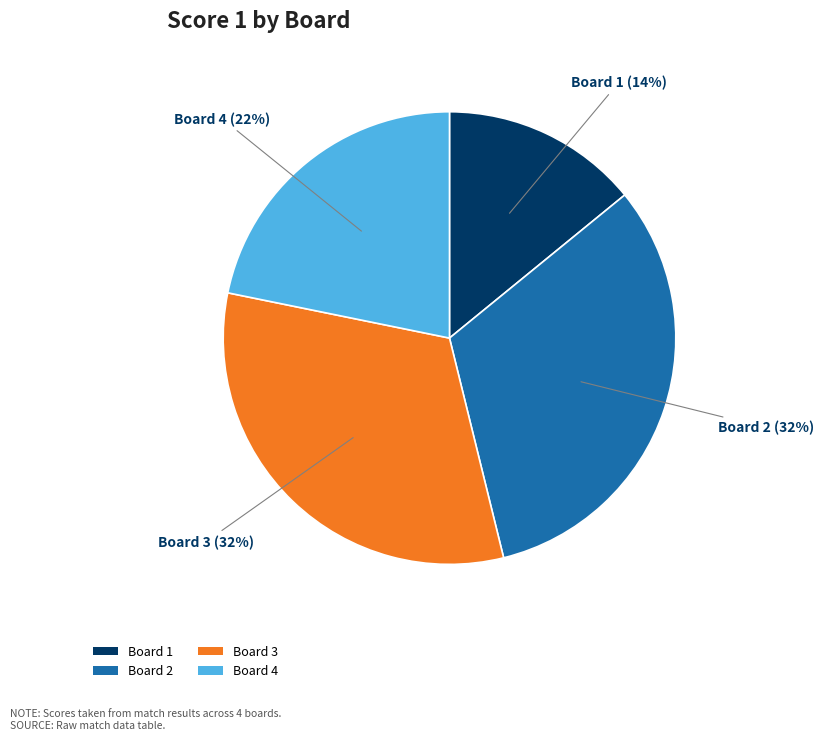

Is there a majority slice in this chart?

No